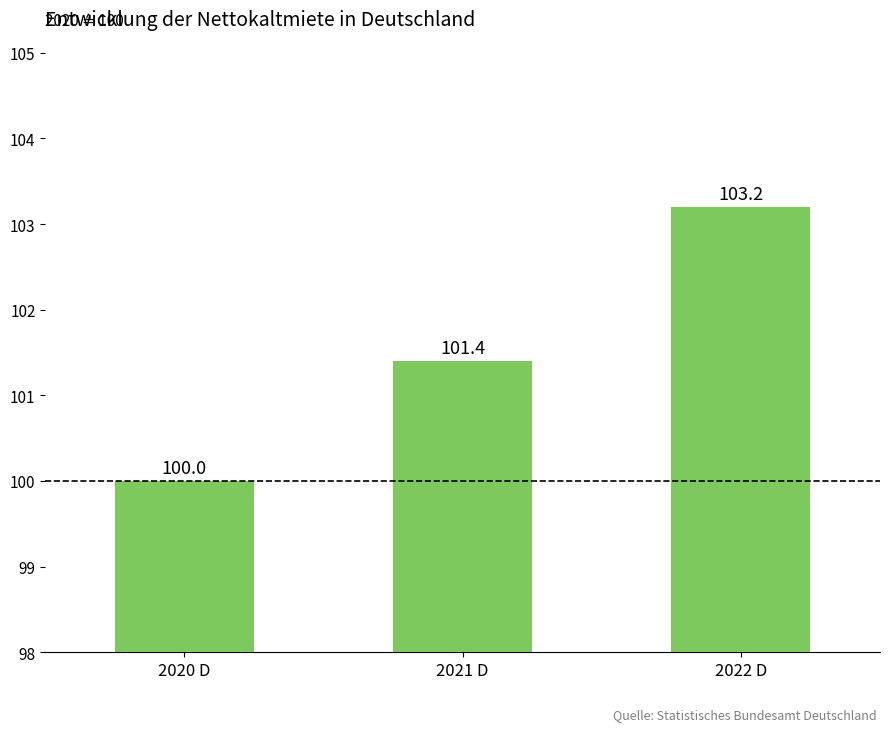

Reading right to left, list all the values displayed in this chart.

103.2	101.4	100.0